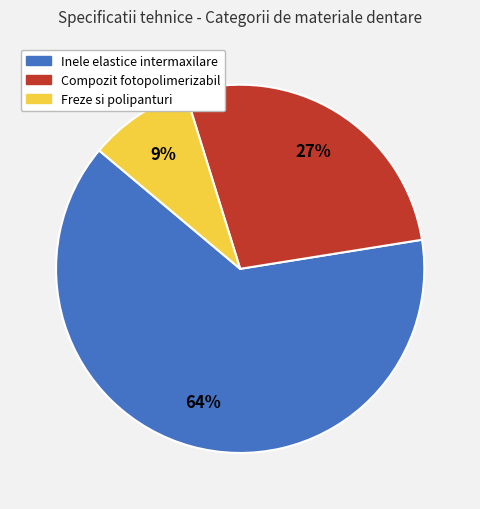

How many slices are in this pie chart?

3